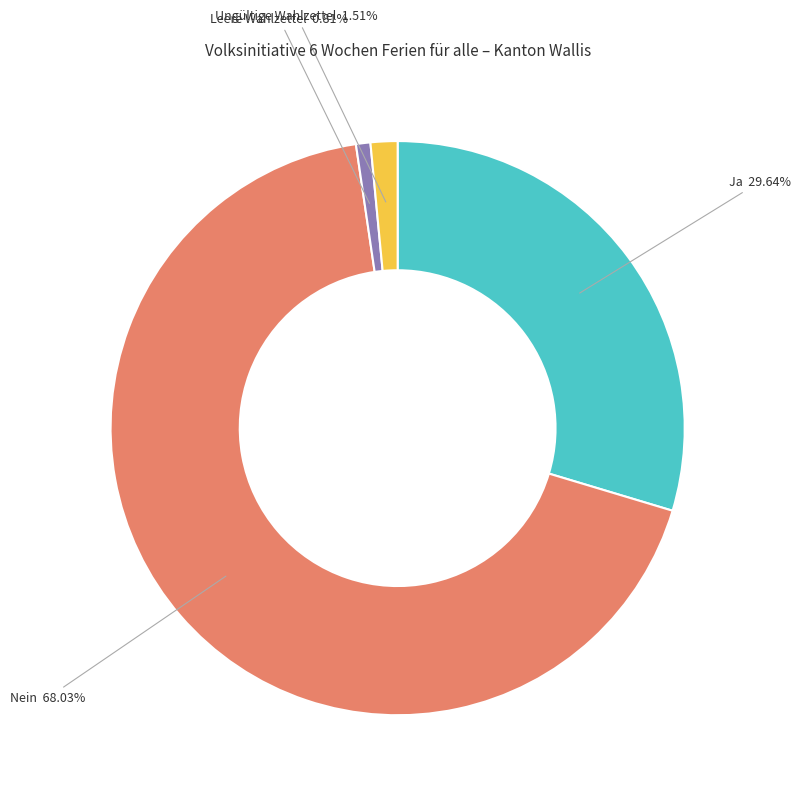

To the nearest percent, what is the difference between the Ja and Ungültige Wahlzettel slice percentages?

28%